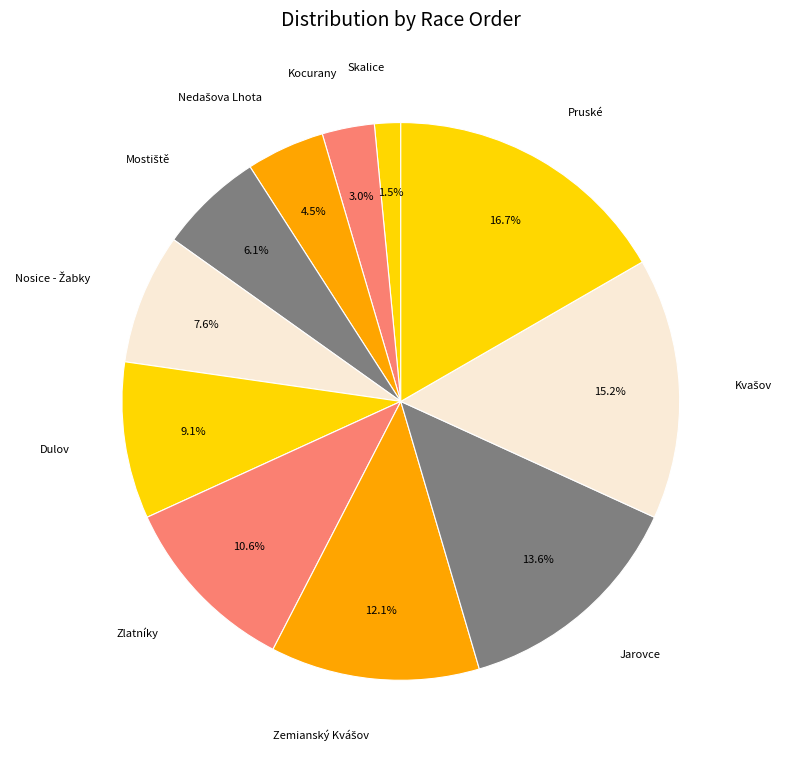

Combined, what portion of the pie is Kocurany and Skalice?

4.5%